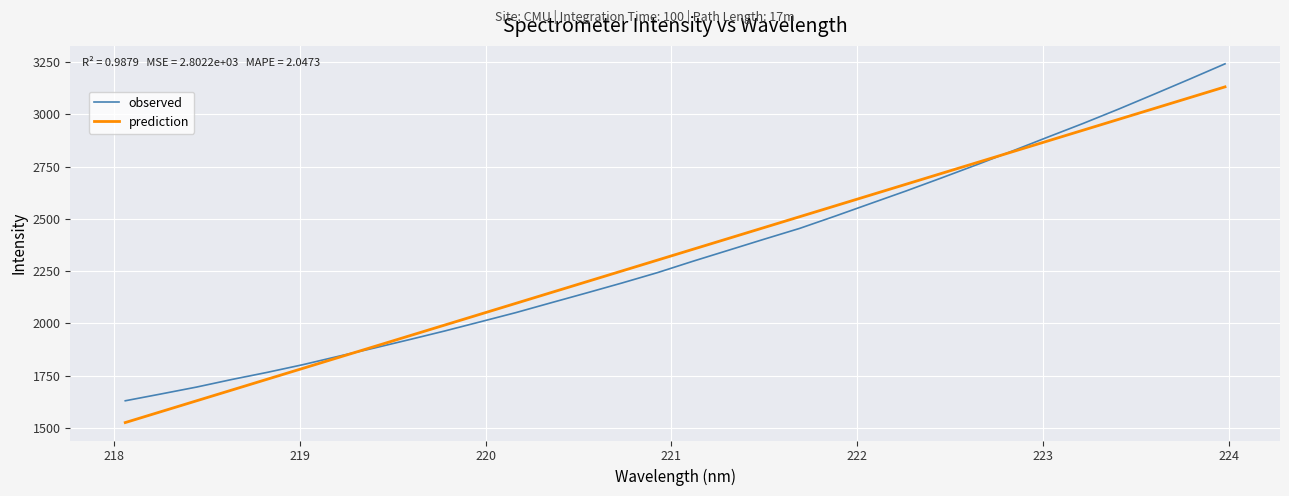

List the series in order of their peak value, highest first.

observed, prediction